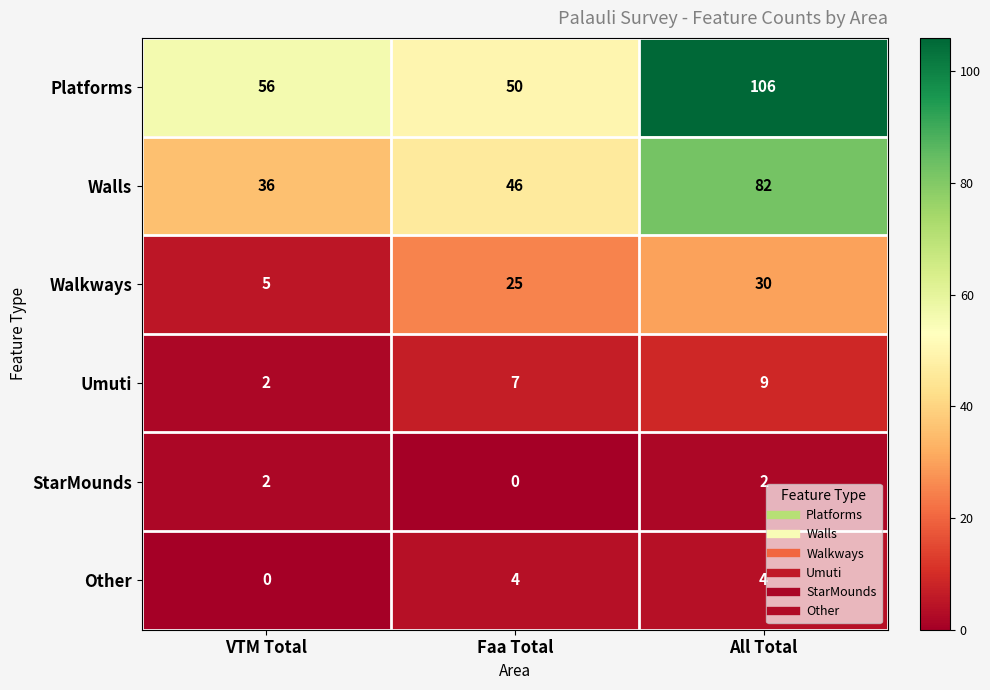

List the series in order of their peak value, highest first.

Platforms, Walls, Walkways, Umuti, Other, StarMounds